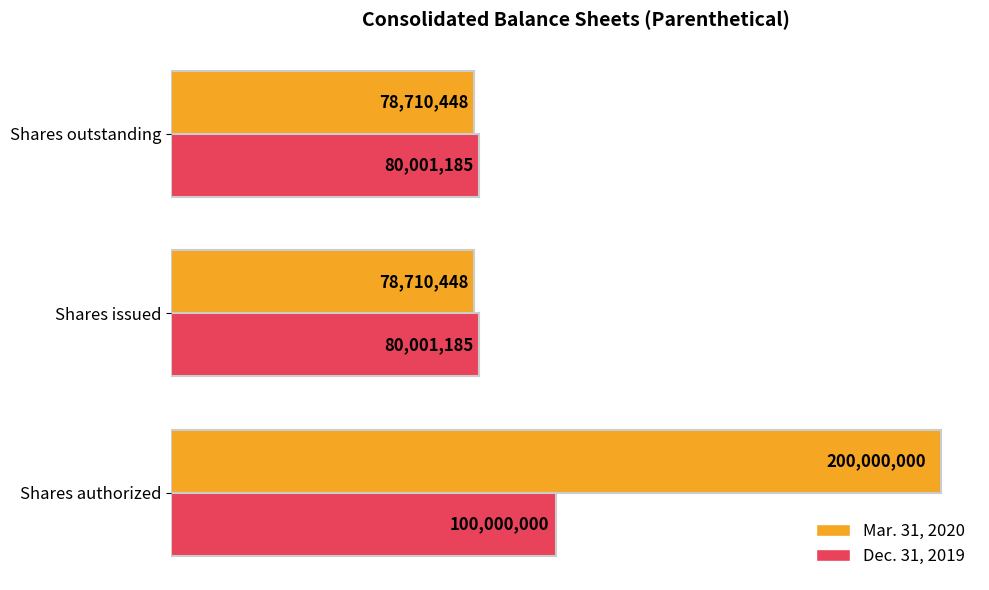

What are all the series names shown in the legend?

Mar. 31, 2020, Dec. 31, 2019